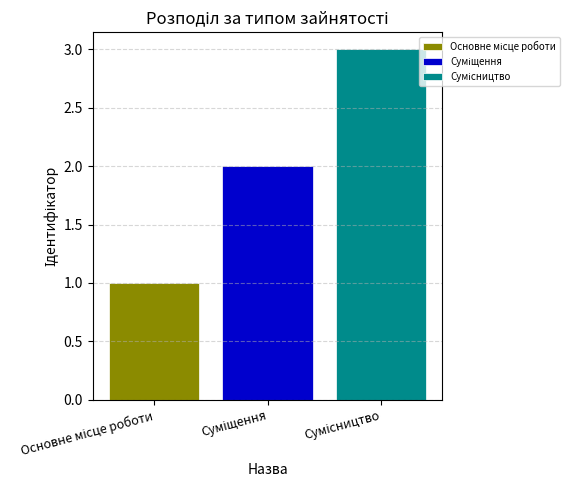

What is the value of the Основне місце роботи bar at the 1st from the left?

1